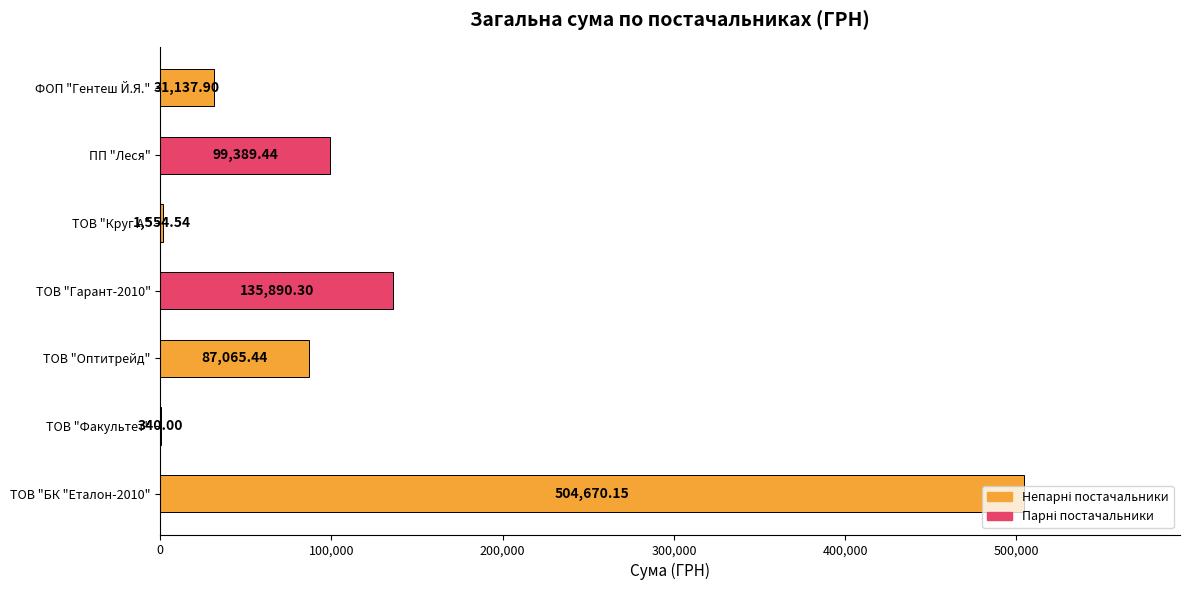

What is the sum of the values at ТОВ "Факультет" and ТОВ "Оптитрейд"?

87405.4